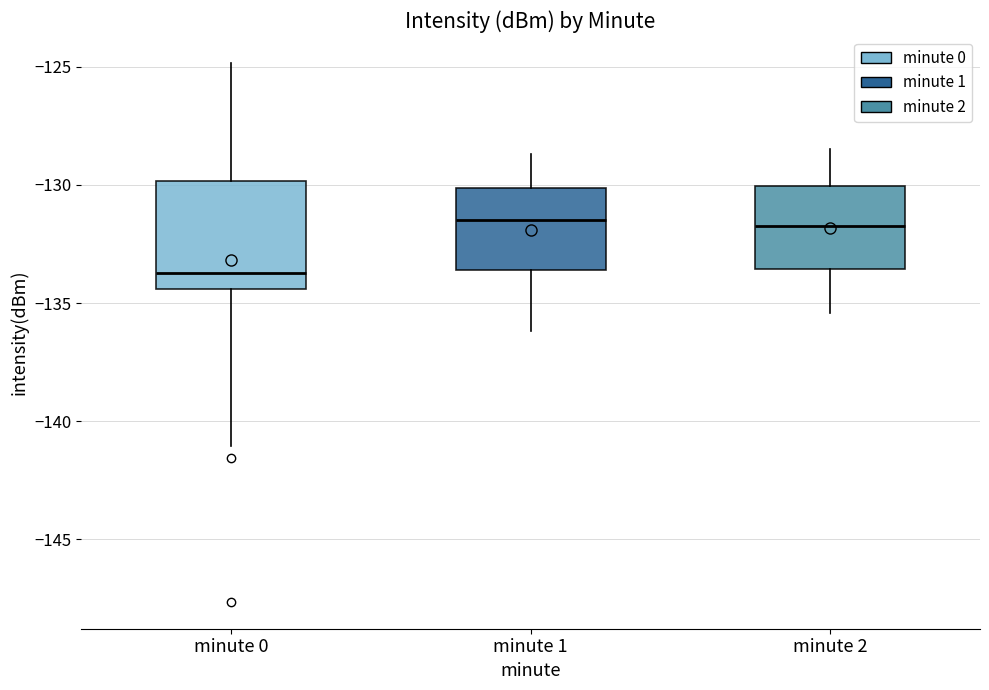

Reading left to right, transcribe this box plot: for each box, give where its median line is, the range the box spans, and where its two whiskers end, as read against the y-axis. The values are not printed on the chart, so give them approximately, as read against the axis.

minute 0: median -133.5, box -134.5 to -130.0, whiskers -141.0 to -125.0
minute 1: median -131.5, box -133.5 to -130.0, whiskers -136.0 to -128.5
minute 2: median -131.5, box -133.5 to -130.0, whiskers -135.5 to -128.5